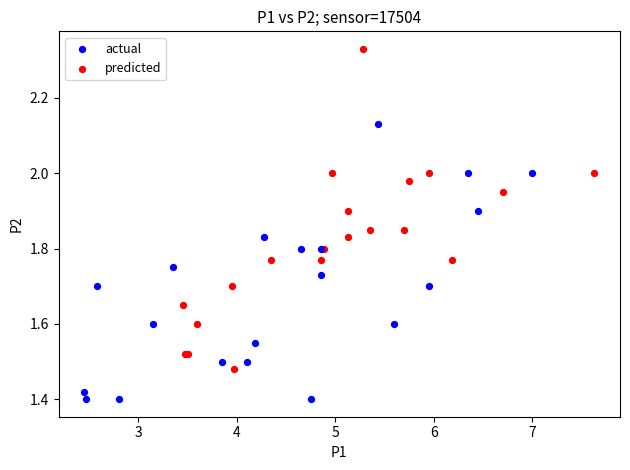

Which series has the largest Y range (max minus min)?

predicted